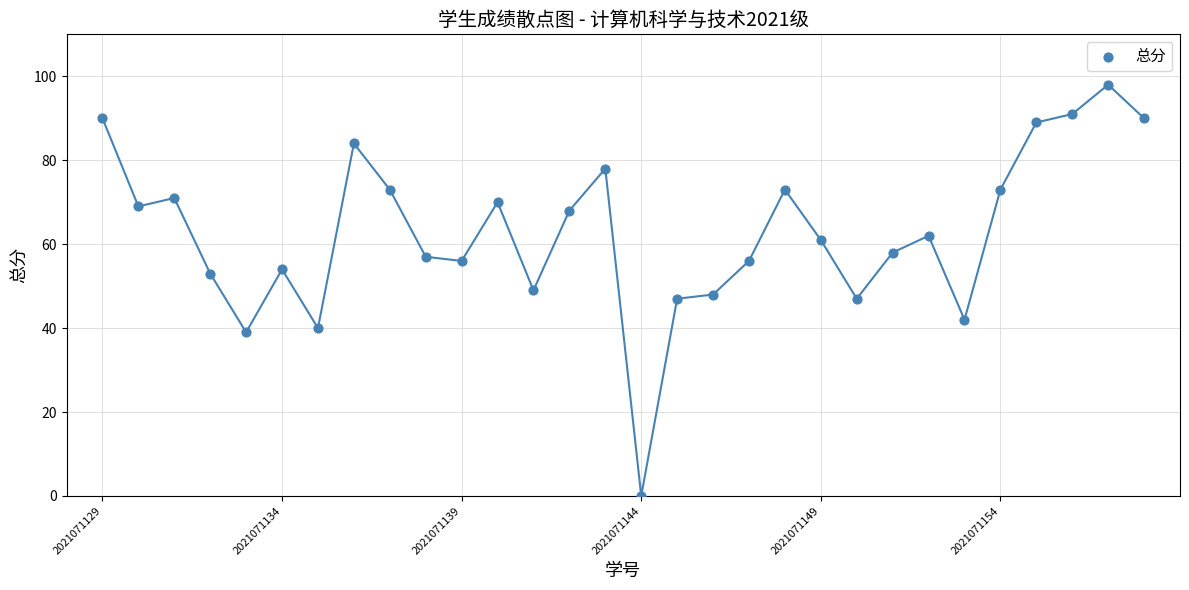

What is the range of Y values (max minus min)?

98